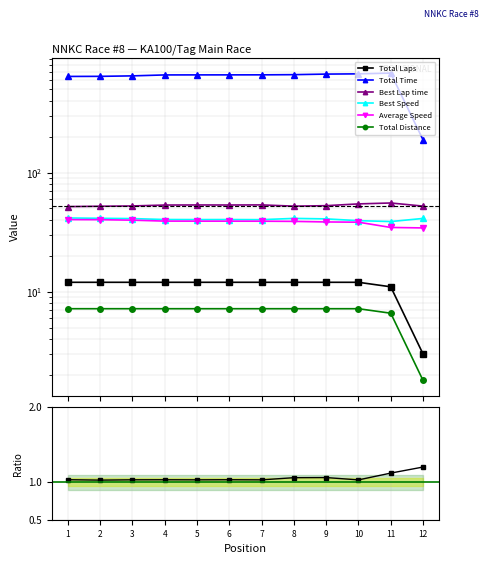

Reading right to left, extract all data points from this chart.

Total Laps: 3.0	11.0	12.0	12.0	12.0	12.0	12.0	12.0	12.0	12.0	12.0	12.0
Total Time: 188.7	685.7	675.6	672.5	665.2	662.8	662.4	662.2	661.6	649.7	643.8	642.7
Best Lap time: 52.4	55.6	54.6	52.8	52.3	53.6	53.5	53.5	53.4	52.5	52.2	51.9
Best Speed: 41.3	38.8	39.5	40.9	41.3	40.3	40.4	40.4	40.4	41.1	41.4	41.6
Average Speed: 34.3	34.7	38.4	38.5	39.0	39.1	39.1	39.1	39.2	39.9	40.3	40.3
Total Distance: 1.8	6.6	7.2	7.2	7.2	7.2	7.2	7.2	7.2	7.2	7.2	7.2